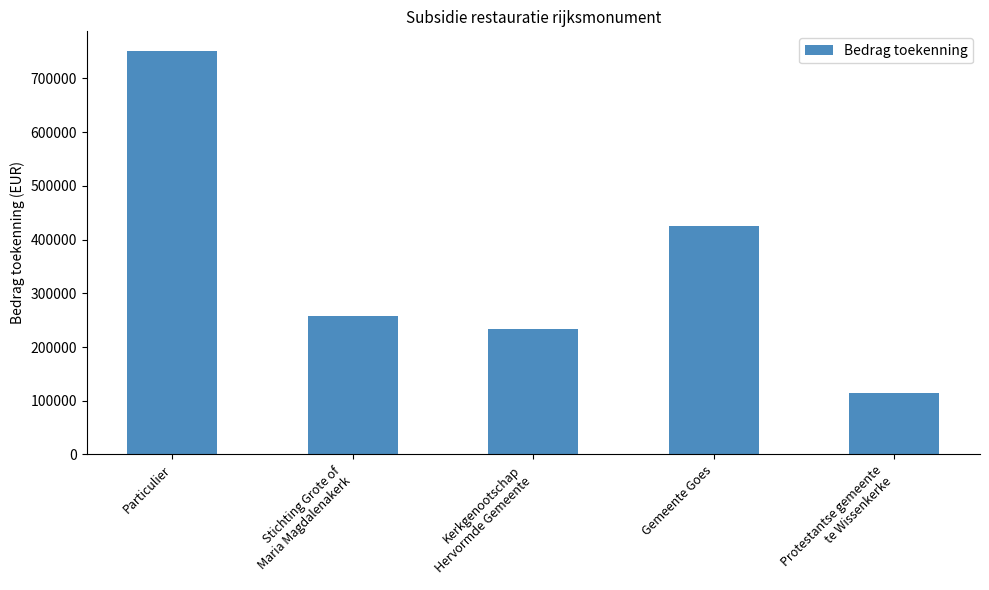

Reading left to right, transcribe all the data shown in this chart.

750000	257760	232844	426072	114803